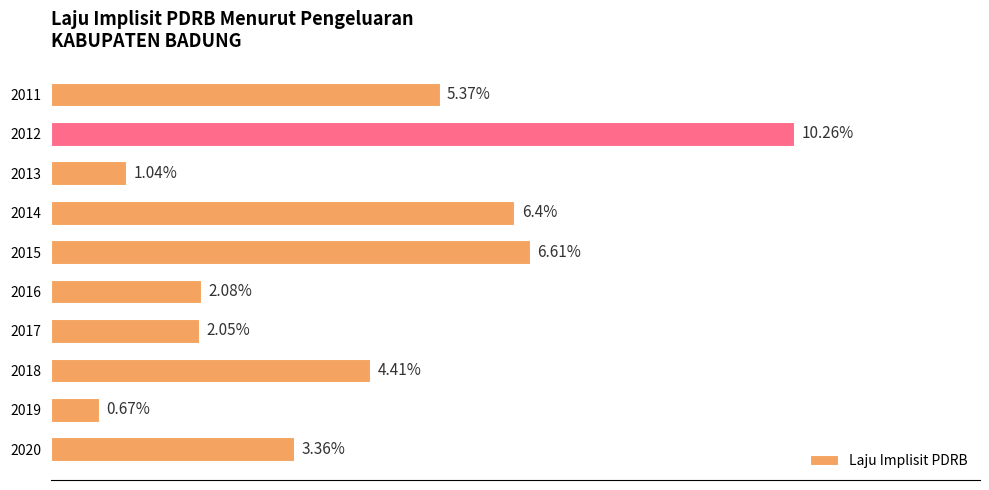

List the labels in order of value, smallest first.

2019, 2013, 2017, 2016, 2020, 2018, 2011, 2014, 2015, 2012